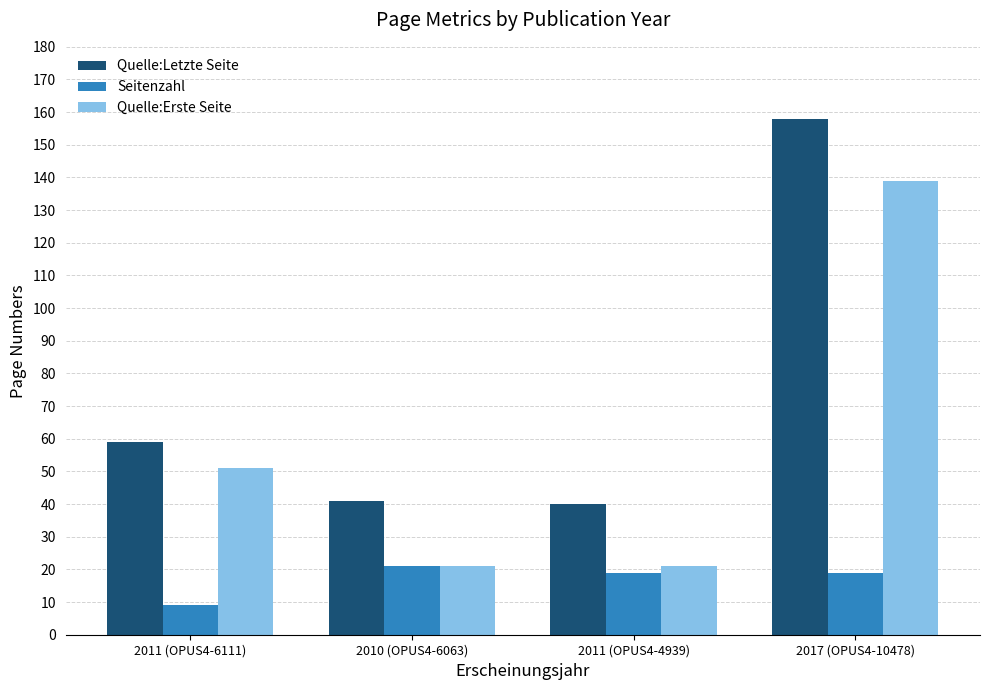

Rank the series by their maximum value, from lowest to highest.

Seitenzahl, Quelle:Erste Seite, Quelle:Letzte Seite